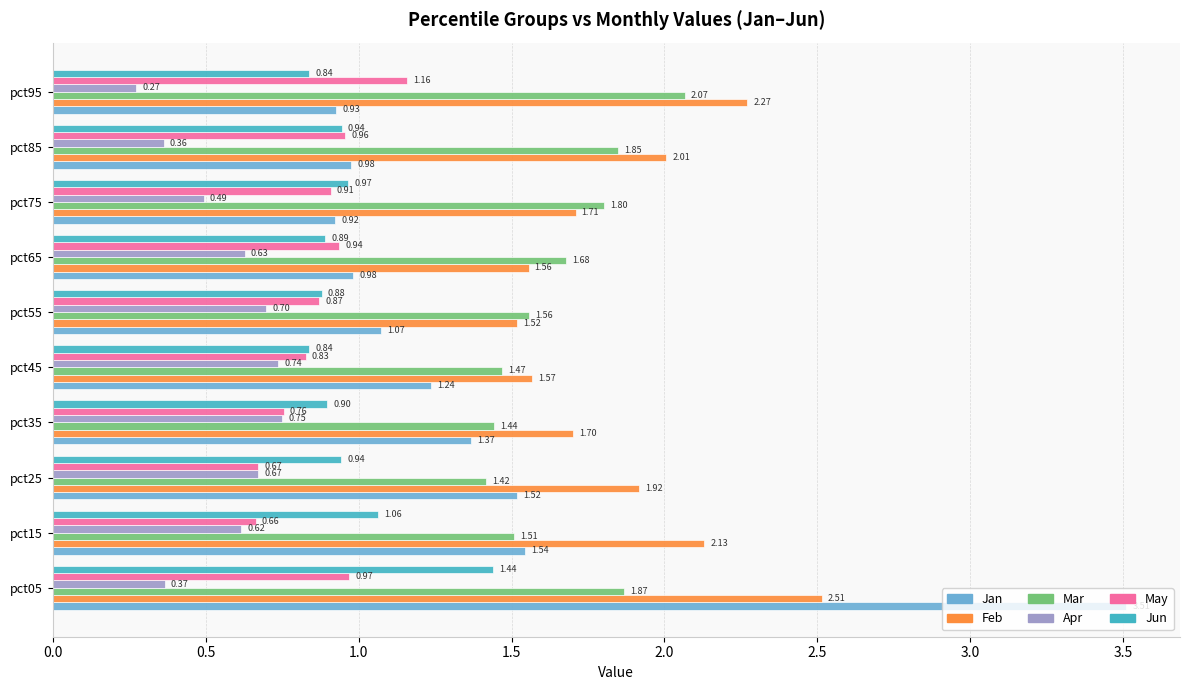

Between pct15 and pct35, which series saw the biggest shift?

Feb